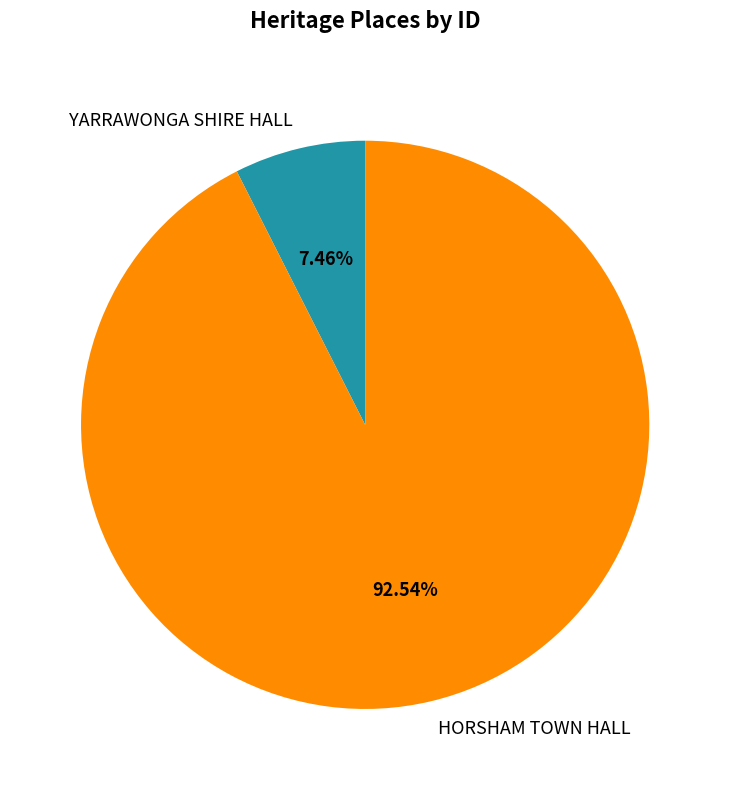

To the nearest percent, what portion does HORSHAM TOWN HALL represent?

93%